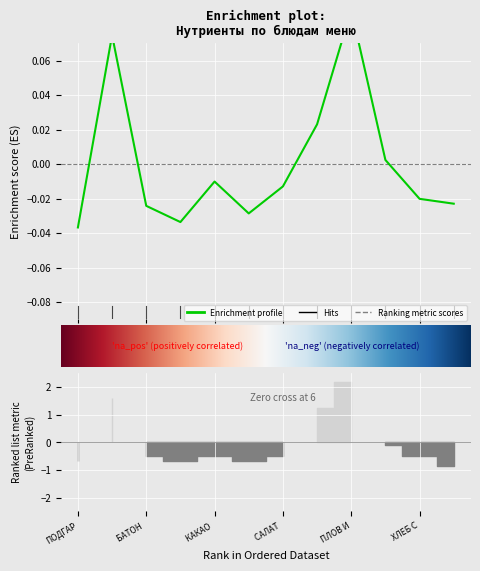

At which category does the chart reach its peak across all series?

ПЛОВ И